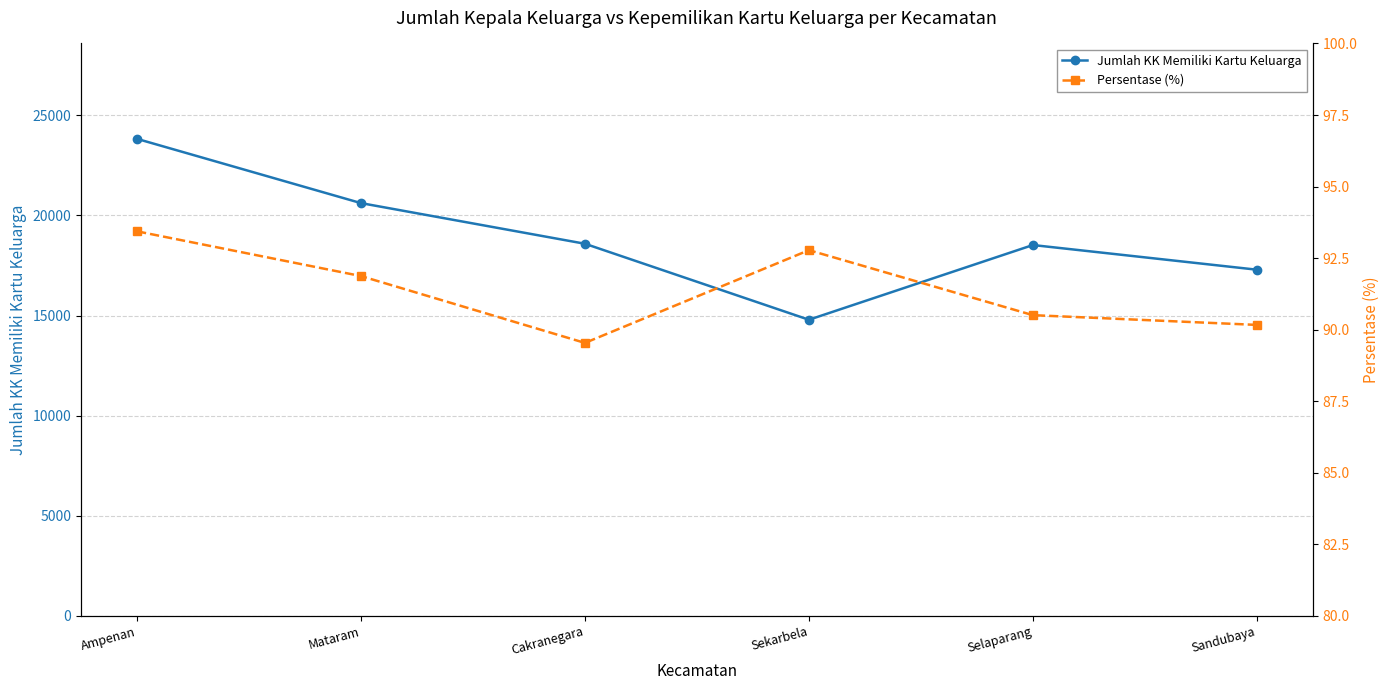

True or false: Persentase (%) and Jumlah KK Memiliki Kartu Keluarga cross at least once.

False